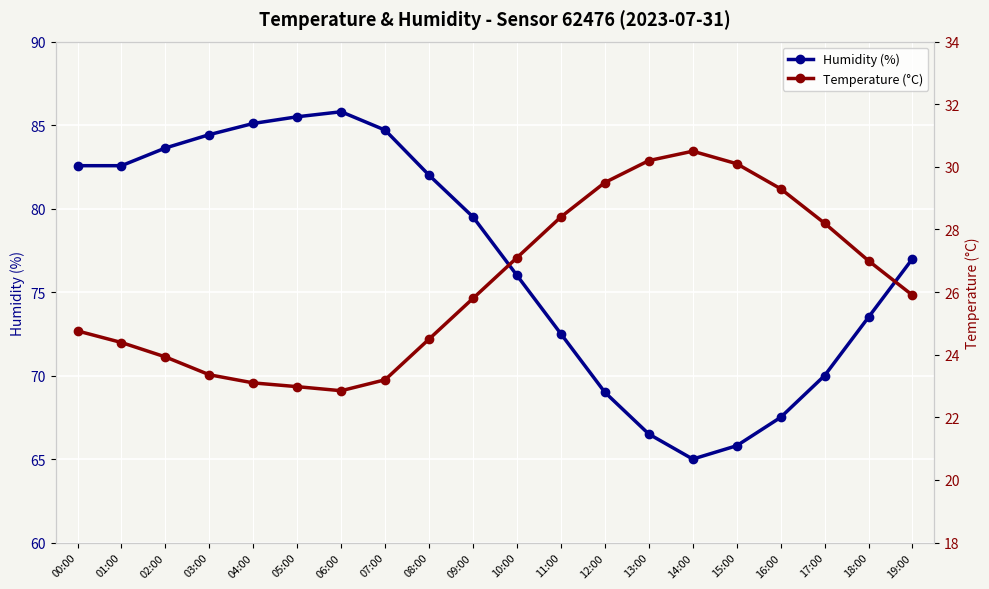

Reading right to left, list all the values displayed in this chart.

humidity: 19:00=77.0	18:00=73.5	17:00=70.0	16:00=67.5	15:00=65.8	14:00=65.0	13:00=66.5	12:00=69.0	11:00=72.5	10:00=76.0	09:00=79.5	08:00=82.0	07:00=84.7	06:00=85.8	05:00=85.5	04:00=85.1	03:00=84.4	02:00=83.6	01:00=82.6	00:00=82.6
temperature: 19:00=25.9	18:00=27.0	17:00=28.2	16:00=29.3	15:00=30.1	14:00=30.5	13:00=30.2	12:00=29.5	11:00=28.4	10:00=27.1	09:00=25.8	08:00=24.5	07:00=23.2	06:00=22.9	05:00=23.0	04:00=23.1	03:00=23.4	02:00=23.9	01:00=24.4	00:00=24.8